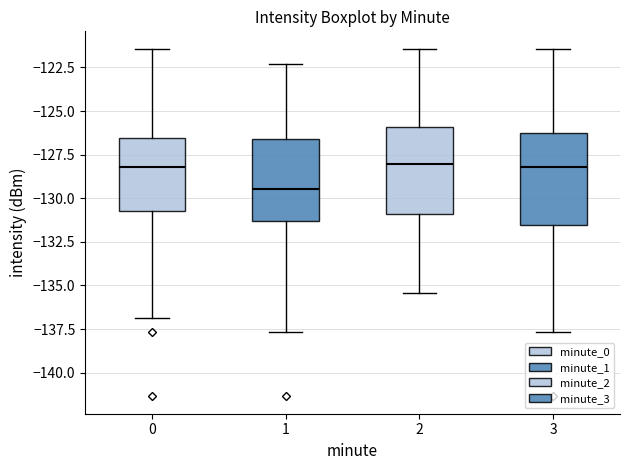

Where does the median line of the box at x = 0 sit on the y-axis? The values are not printed on the chart, so give them approximately, as read against the axis.

-128.0